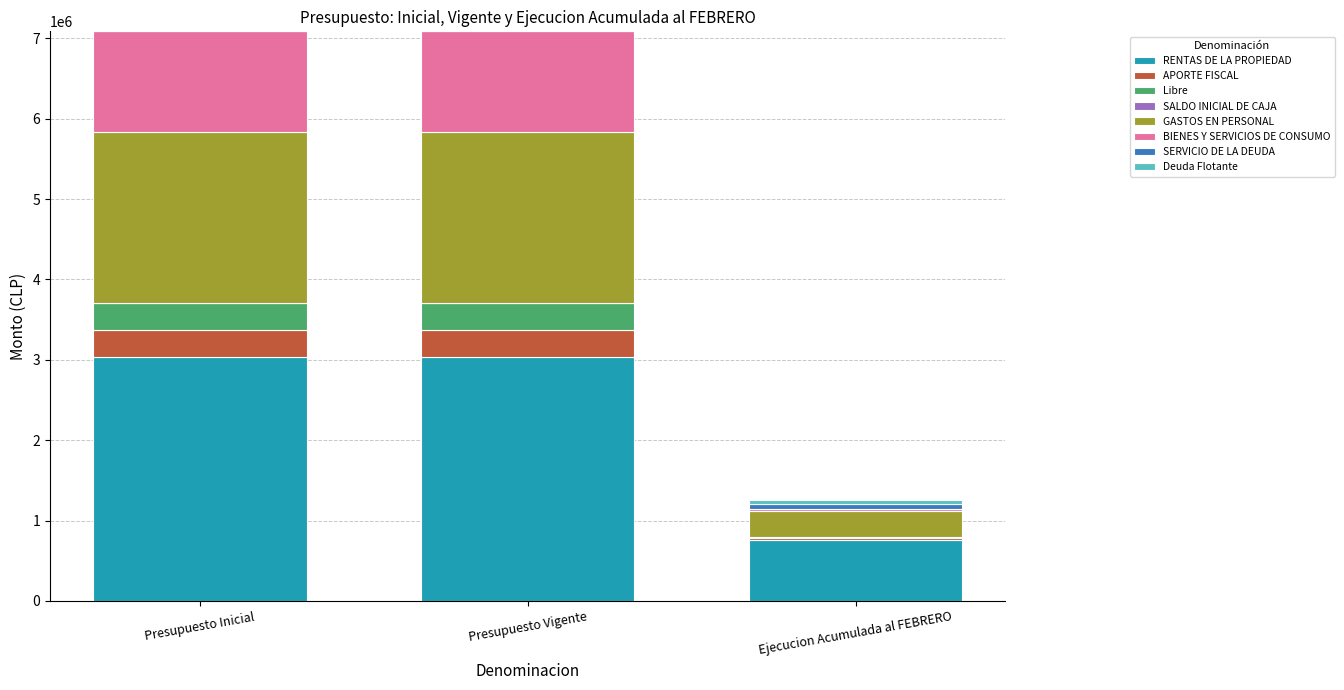

Are the bars grouped side by side (vs. stacked)?

No